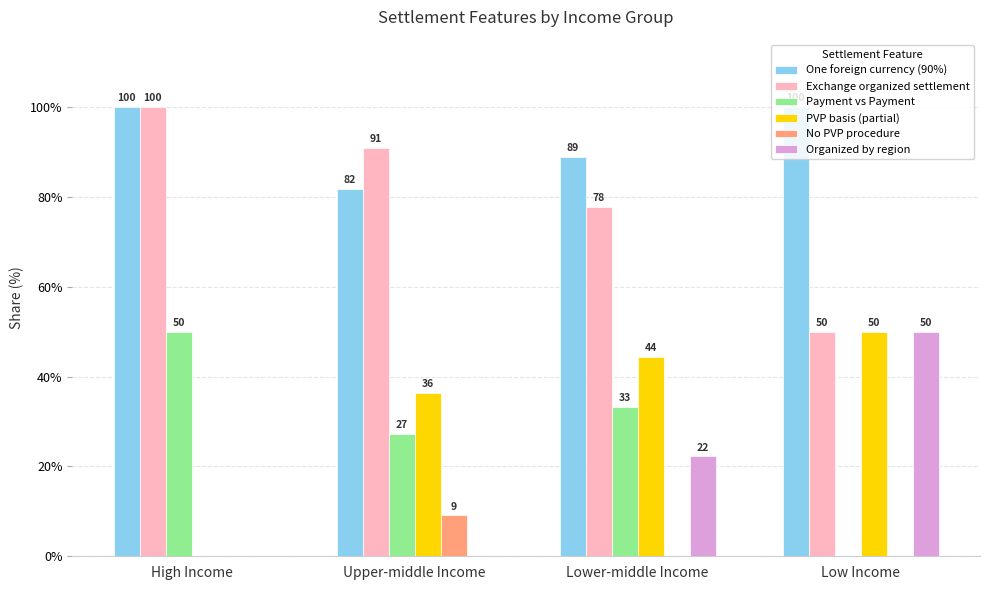

What is the maximum value for Payment vs Payment?

50.0